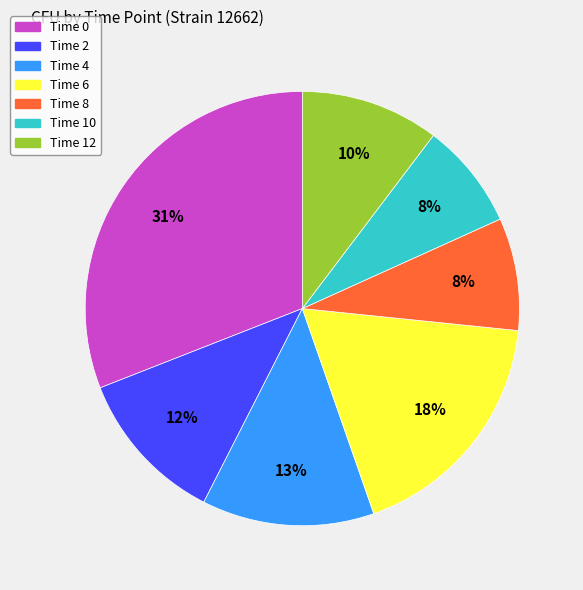

To the nearest percent, what is the average slice percentage?

14%